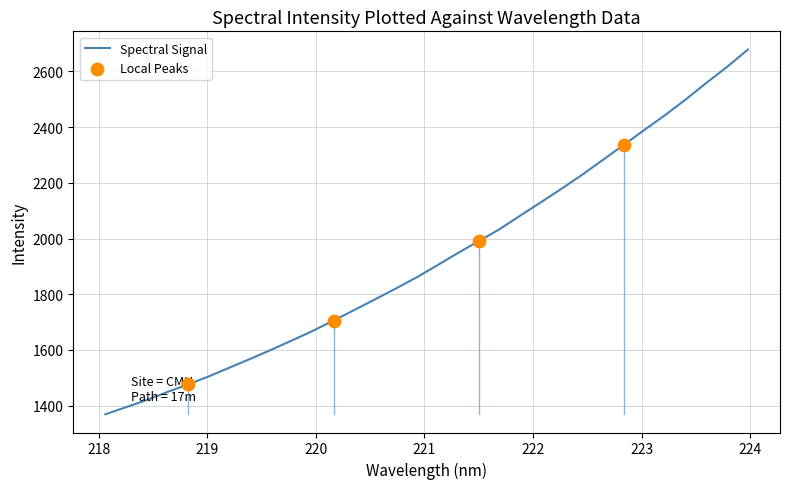

What is the difference between the maximum and minimum values?

1309.0